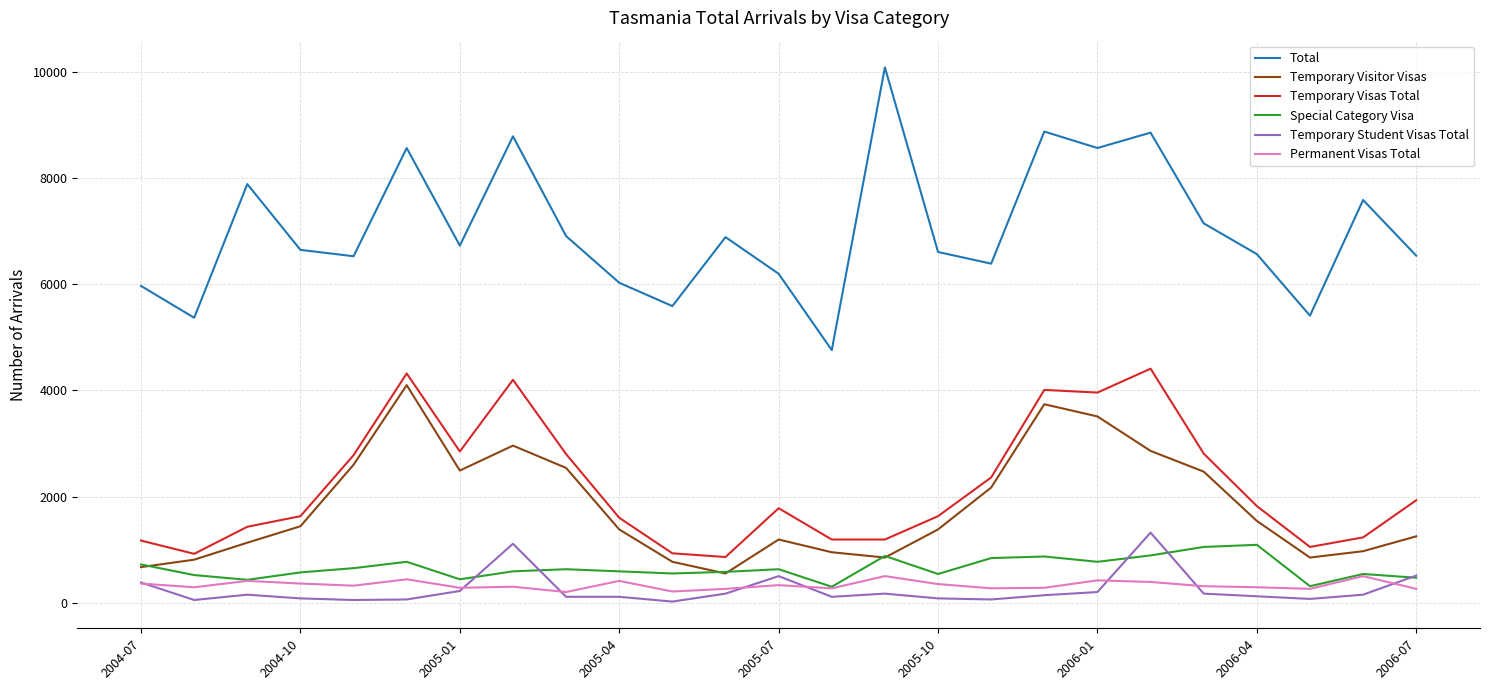

What is the lowest value of the Total series?

4760